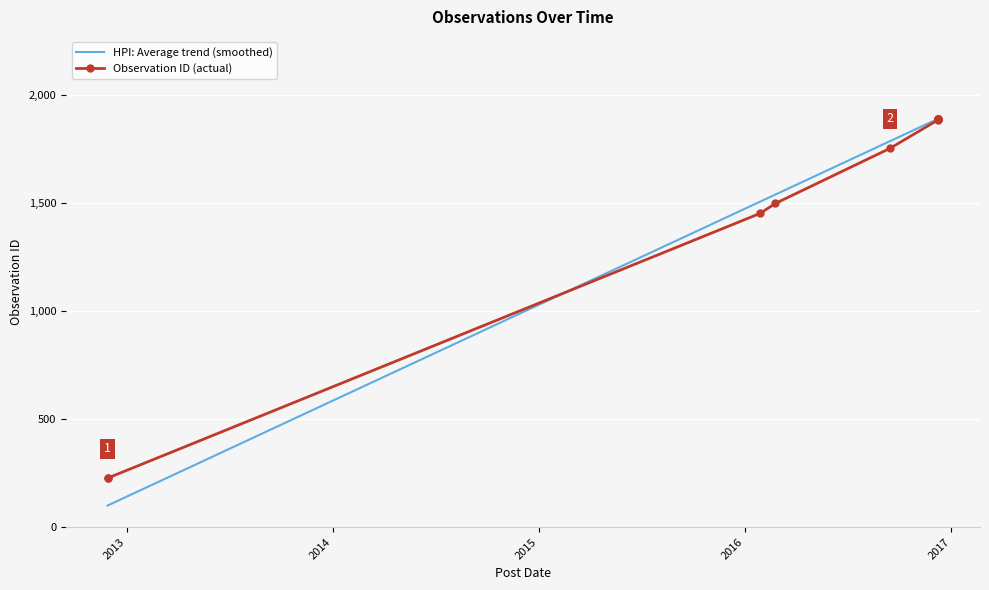

List the series in order of their overall mean, lowest first.

HPI: Average trend (smoothed), Observation ID (actual)